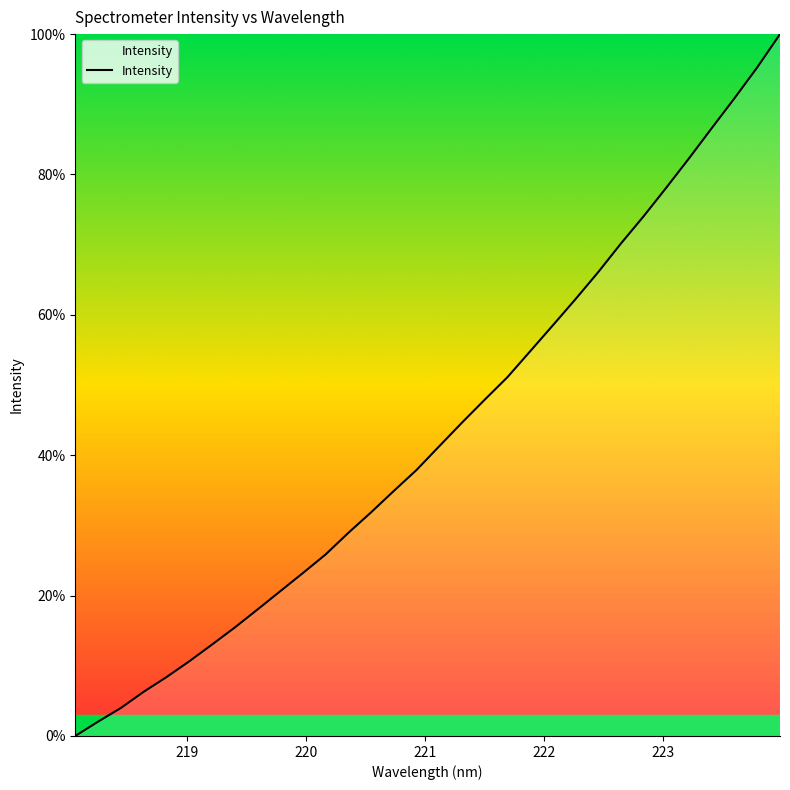

Does the chart have visible grid lines?

No